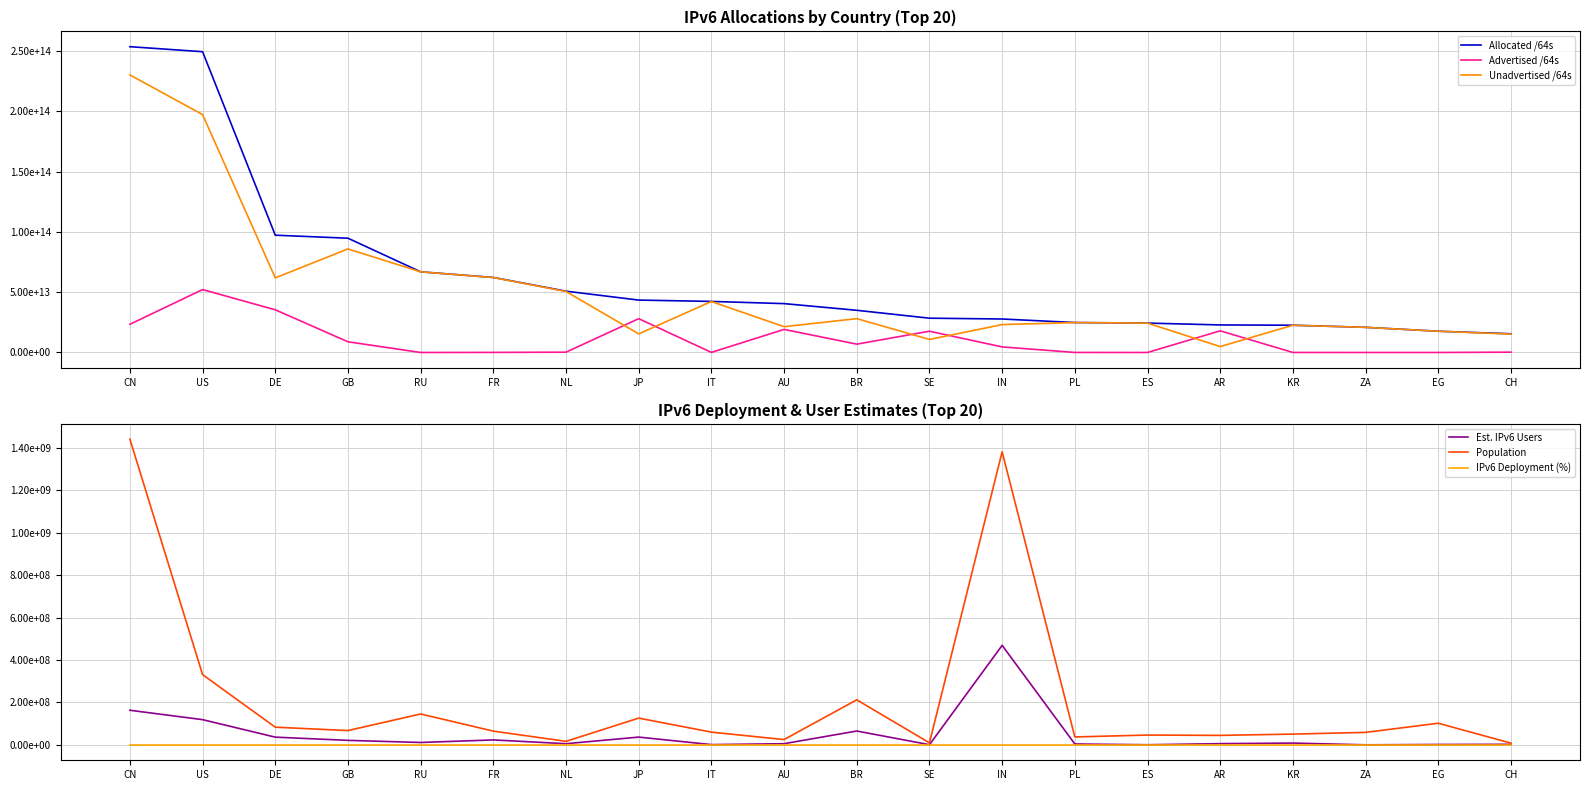

Is it true that Allocated /64s equals 34984145715200.0 at BR?

True